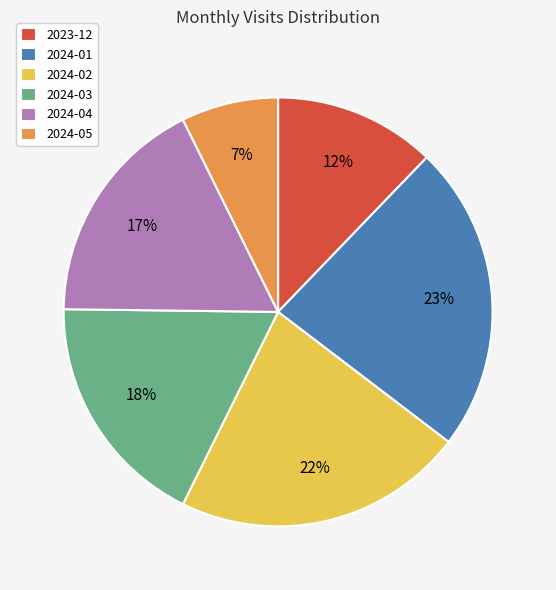

Does 2024-05 account for over 50% of the chart?

No